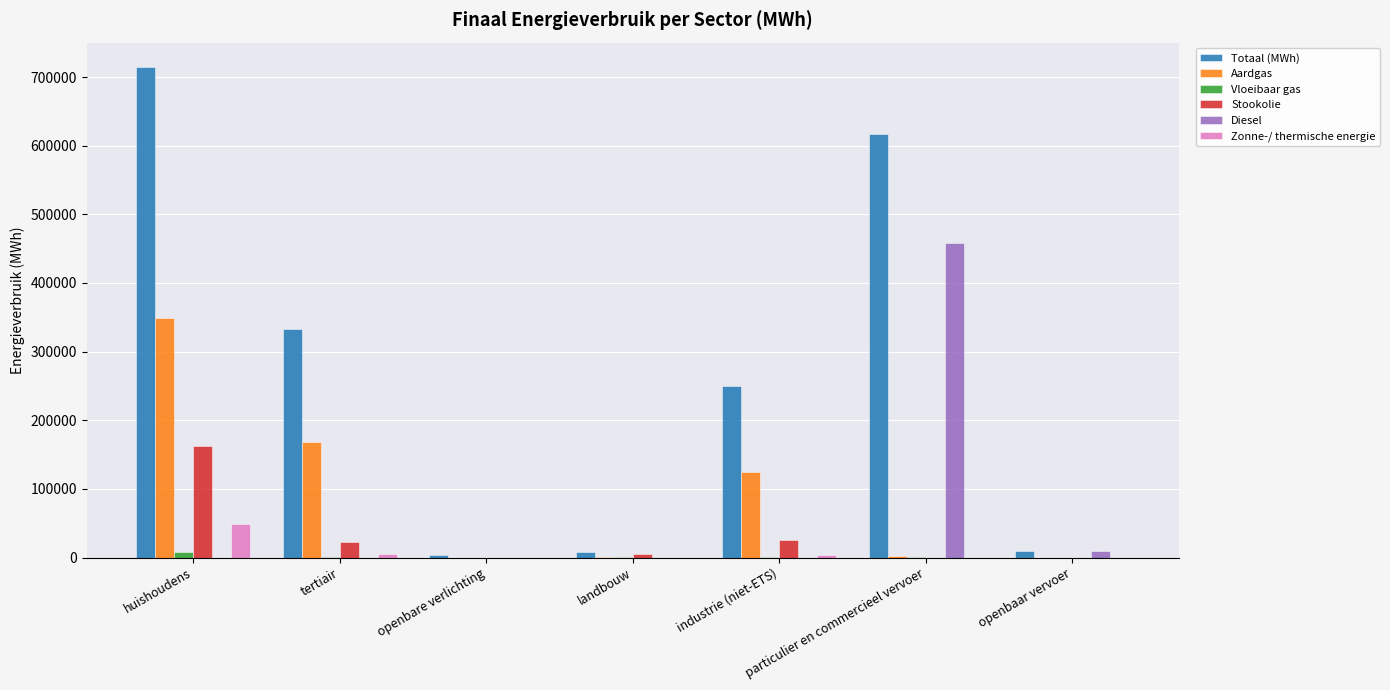

How many data points does each series have?

7